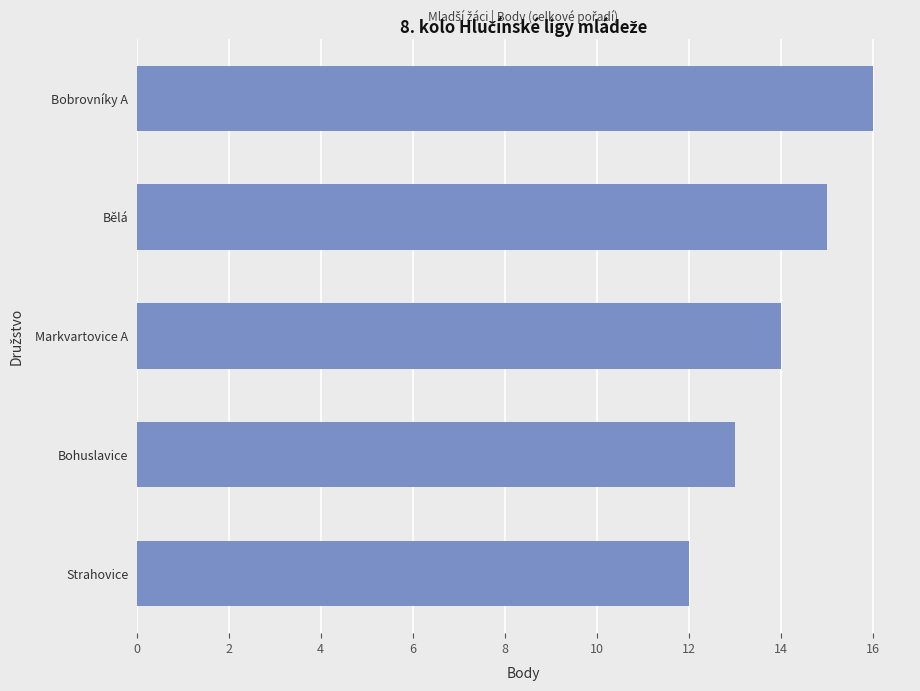

Rank the categories by value from highest to lowest.

Bobrovníky A, Bělá, Markvartovice A, Bohuslavice, Strahovice